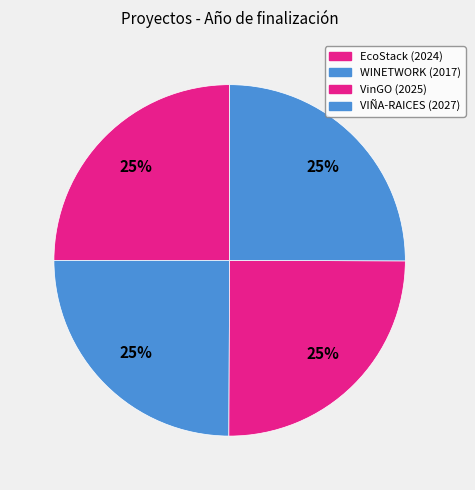

How many slices are in this pie chart?

4